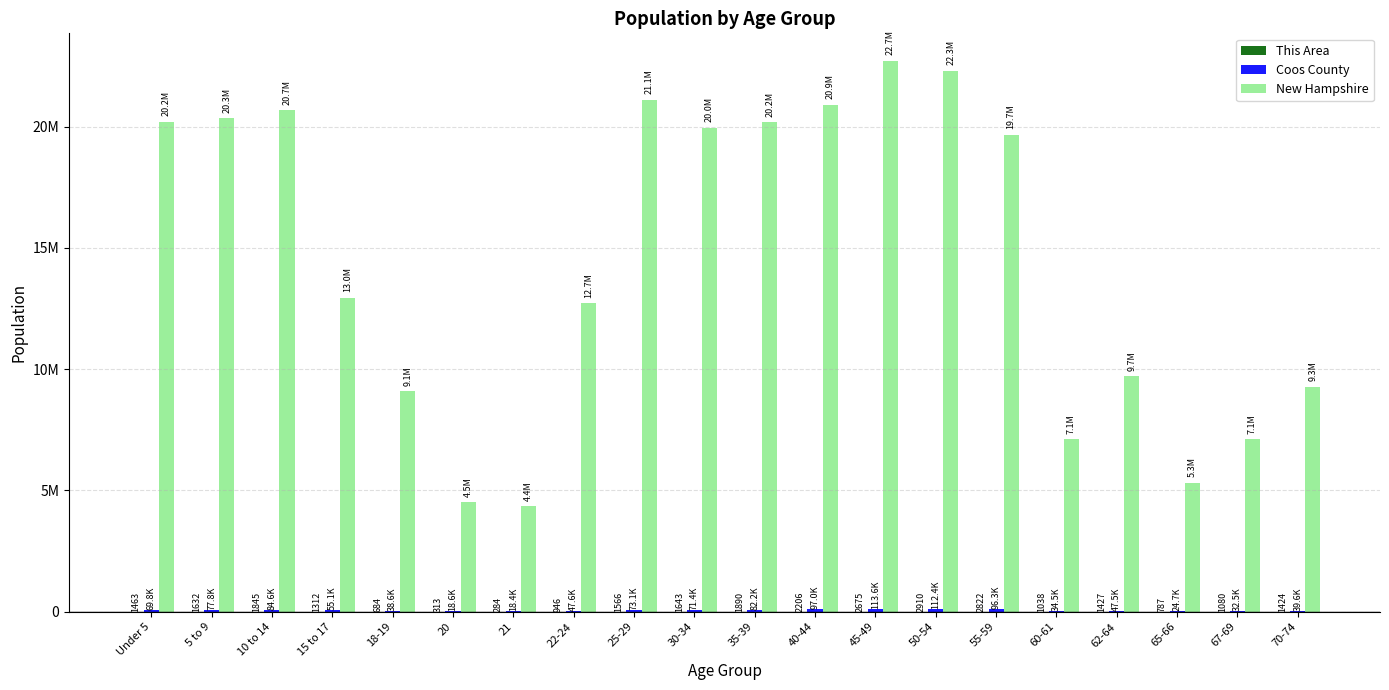

What is the label of the 12th bar from the left?

40-44